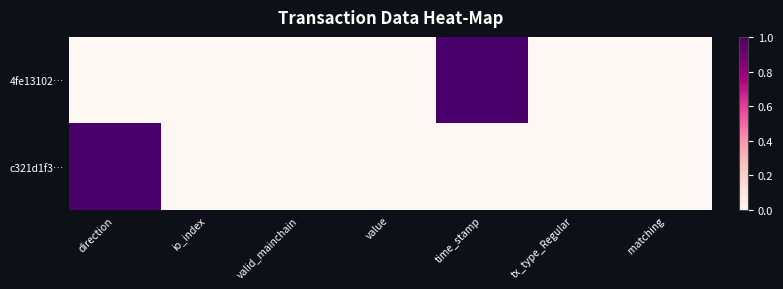

Which label corresponds to the largest value in the chart?

time_stamp